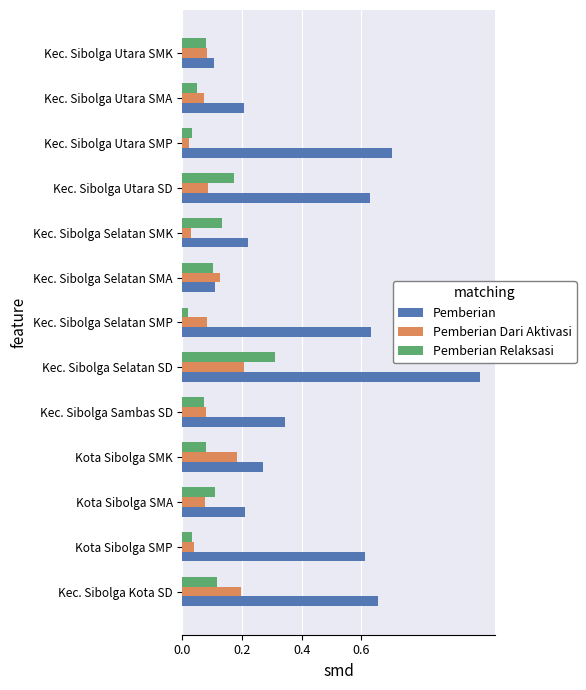

Which series has the widest spread of values?

Pemberian